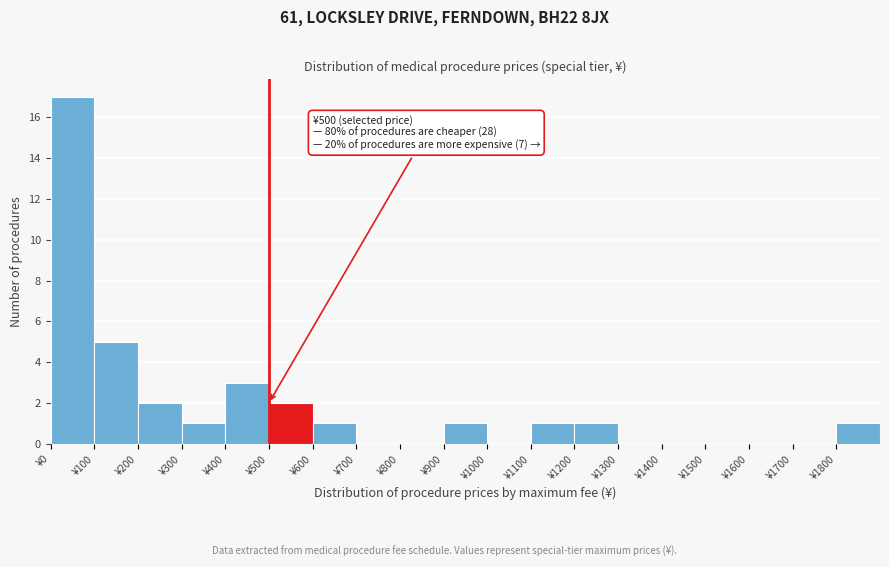

Over which range of the x-axis is the bar tallest?

0 to 100